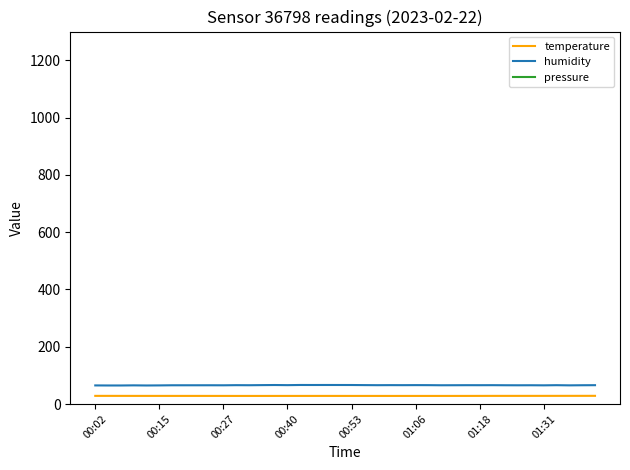

How many values in the pressure series exceed 100979?

21